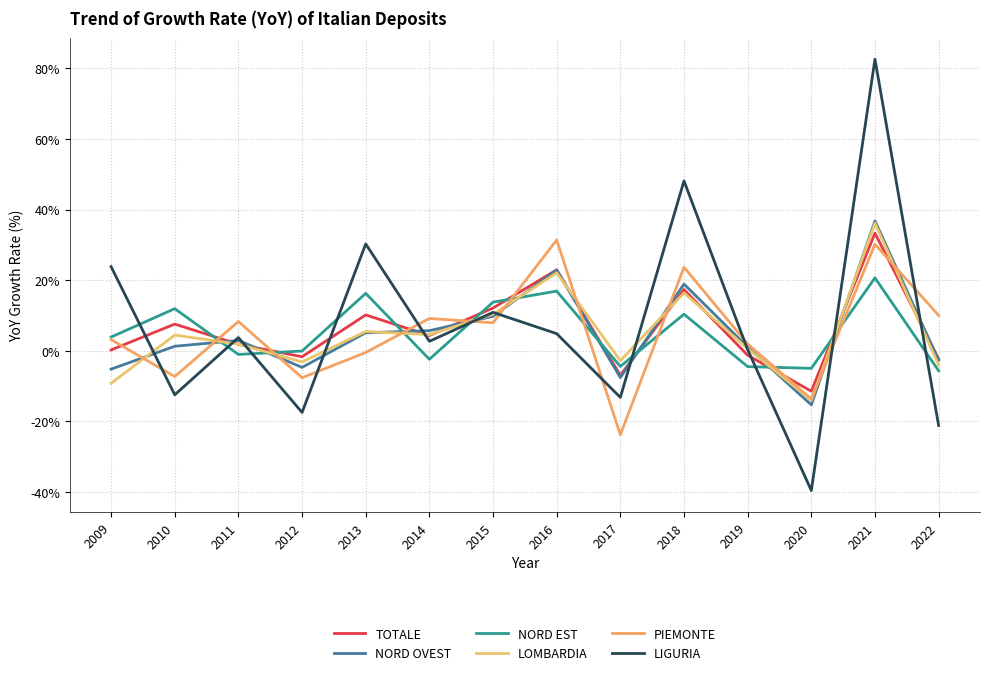

Where is PIEMONTE nearest to the value 3?

2009